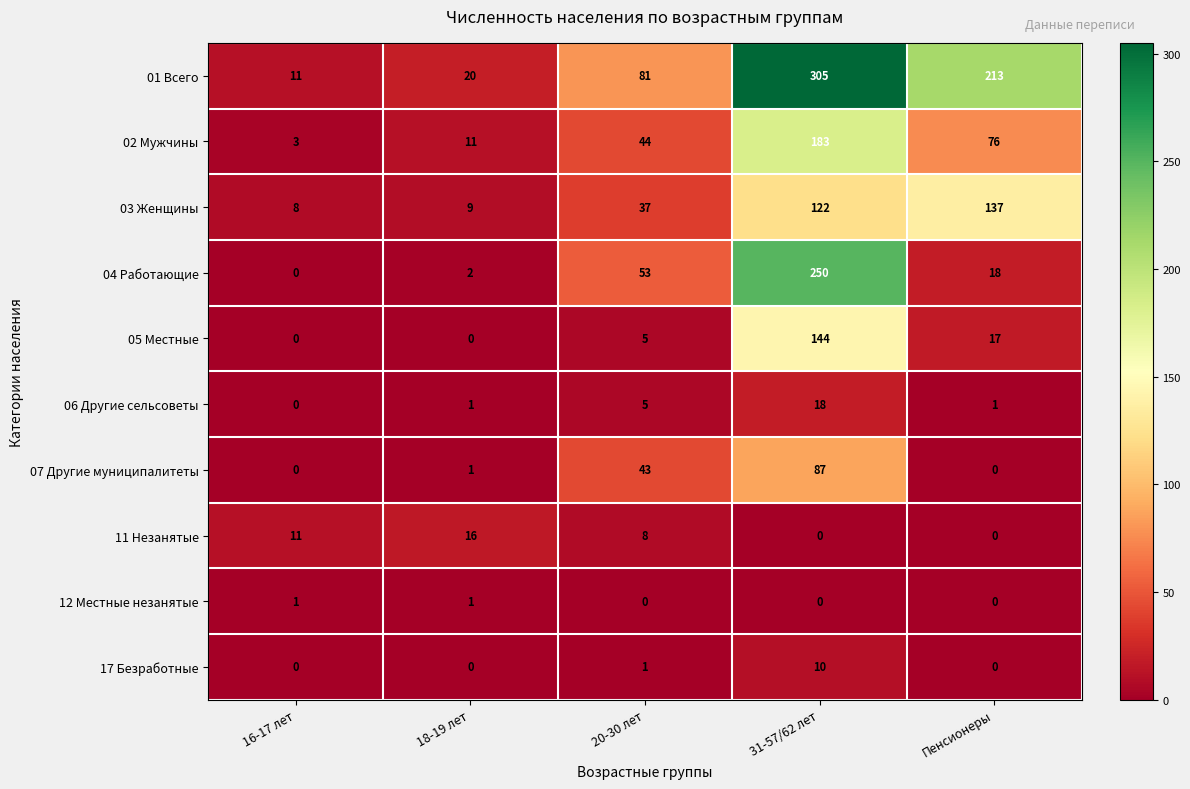

What is the sum of the 11 Незанятые values at Пенсионеры and 18-19 лет?

16